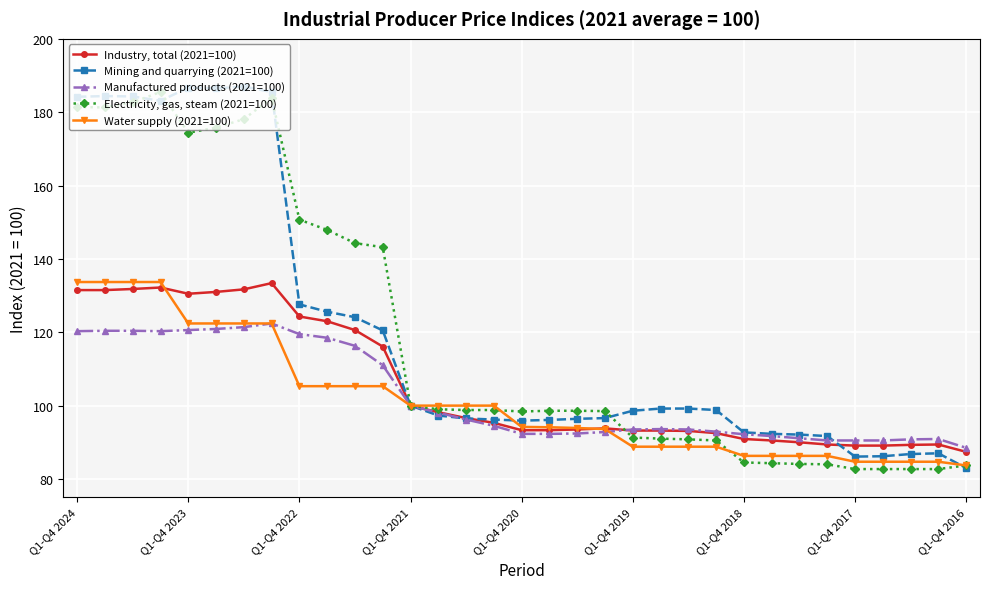

How many categories are shown in the chart?

33